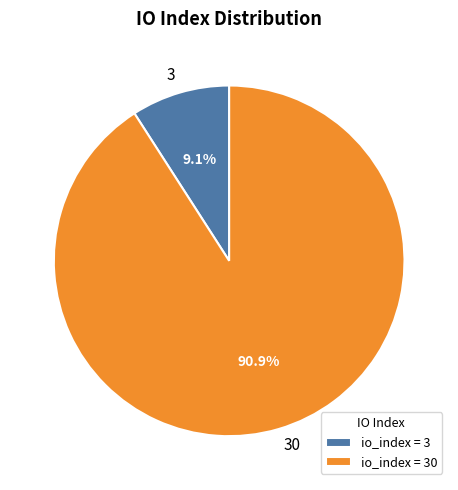

To the nearest percent, what portion does 3 represent?

9%